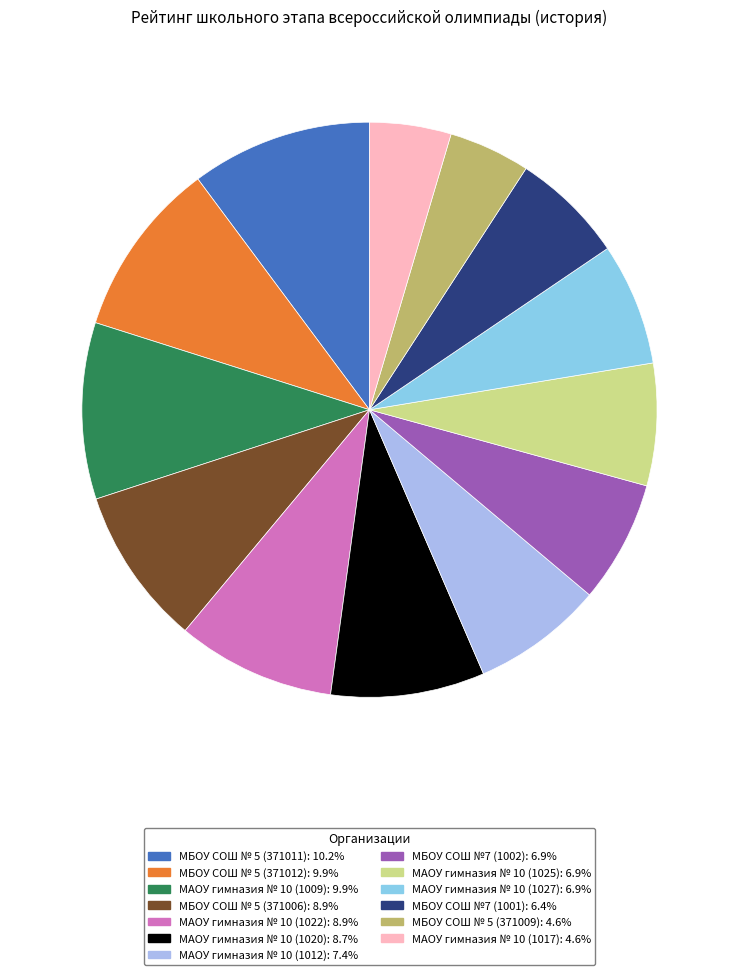

What is the ratio of the value at МАОУ гимназия № 10 (1017) to the value at МБОУ СОШ № 5 (371009)?

1.0